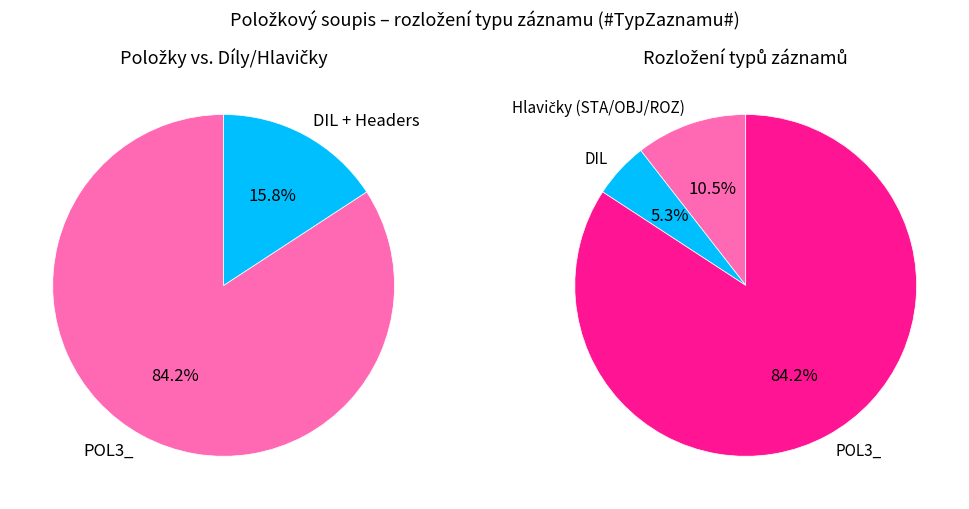

To the nearest percent, what is the combined percentage of ROZ and OBJ?

5%